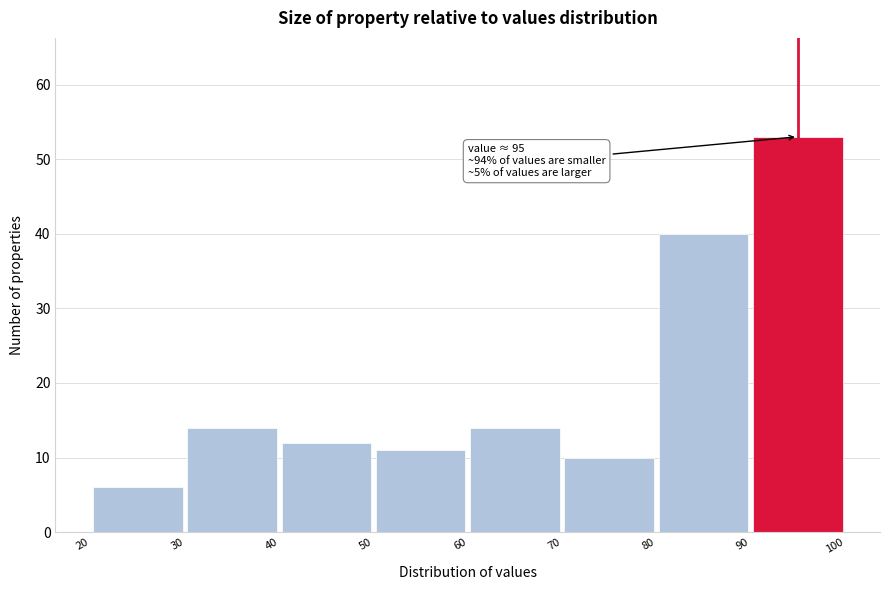

Which range on the x-axis has the tallest bar?

90 to 100